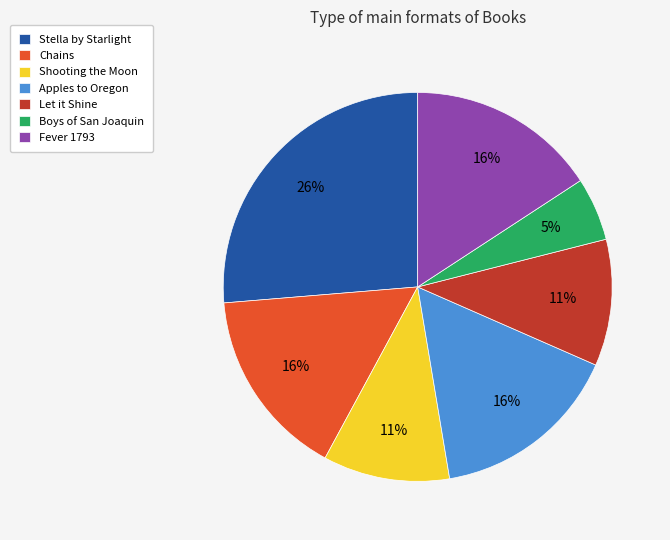

Is the sum of Stella by Starlight and Let it Shine greater than half?

No